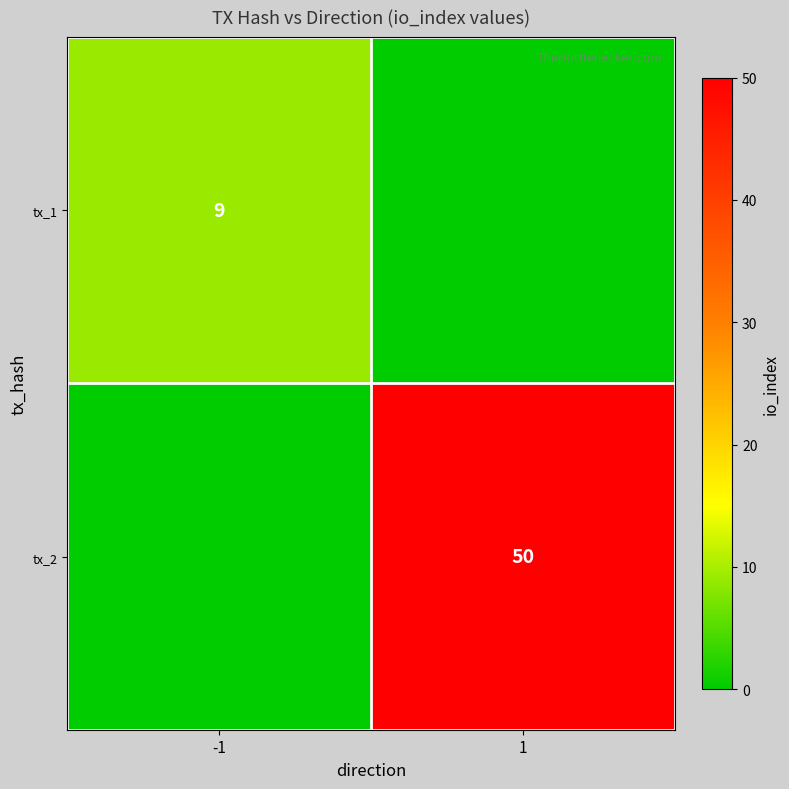

Is it true that tx_1 equals 9 at -1?

True